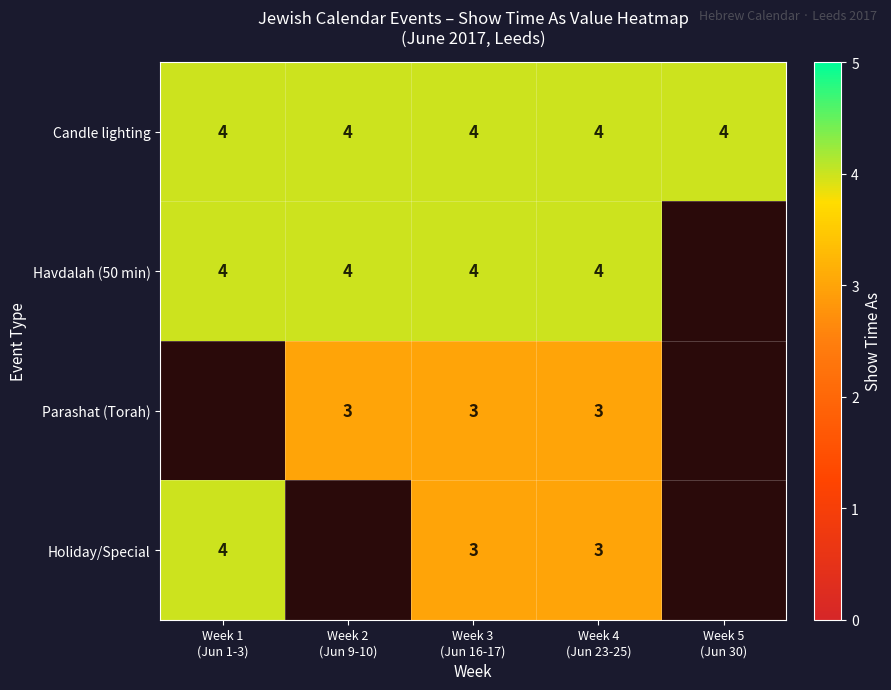

What is the sum of all Candle lighting values?

20